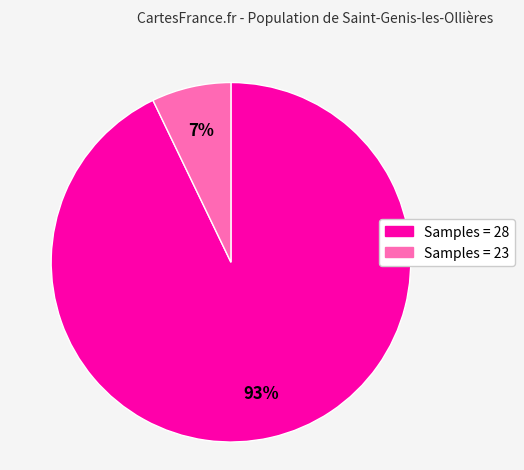

Which has a higher value, Samples = 23 or Samples = 28?

Samples = 28